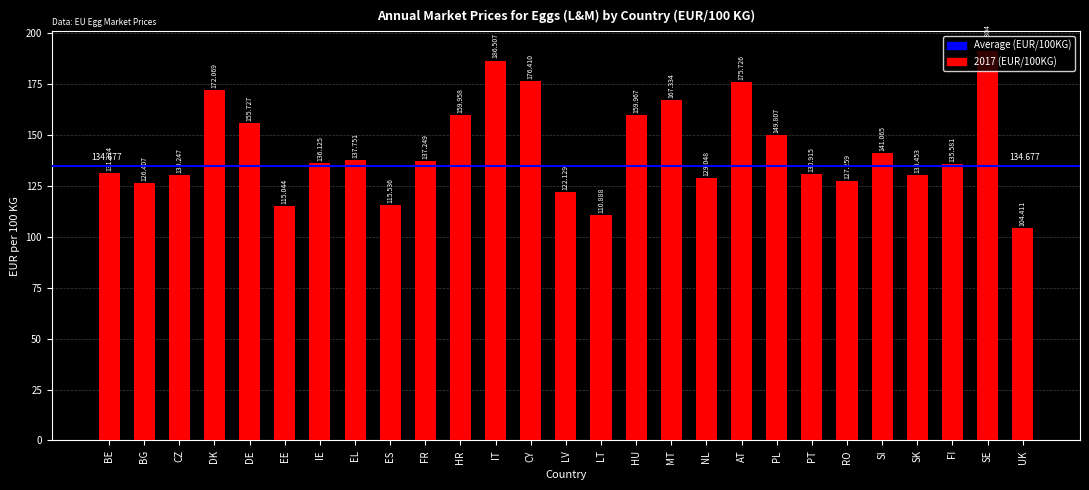

Are the bars horizontal?

No